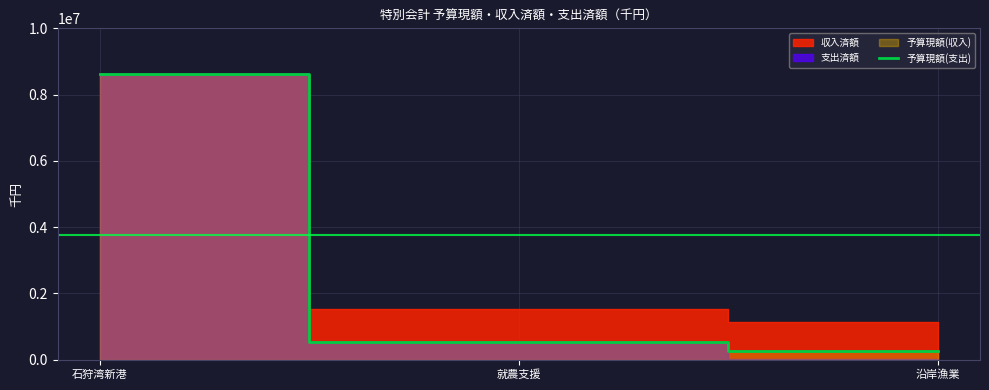

Reading right to left, what are all the values shown in this chart?

沿岸漁業=253768	就農支援=520423	石狩湾新港=8613418